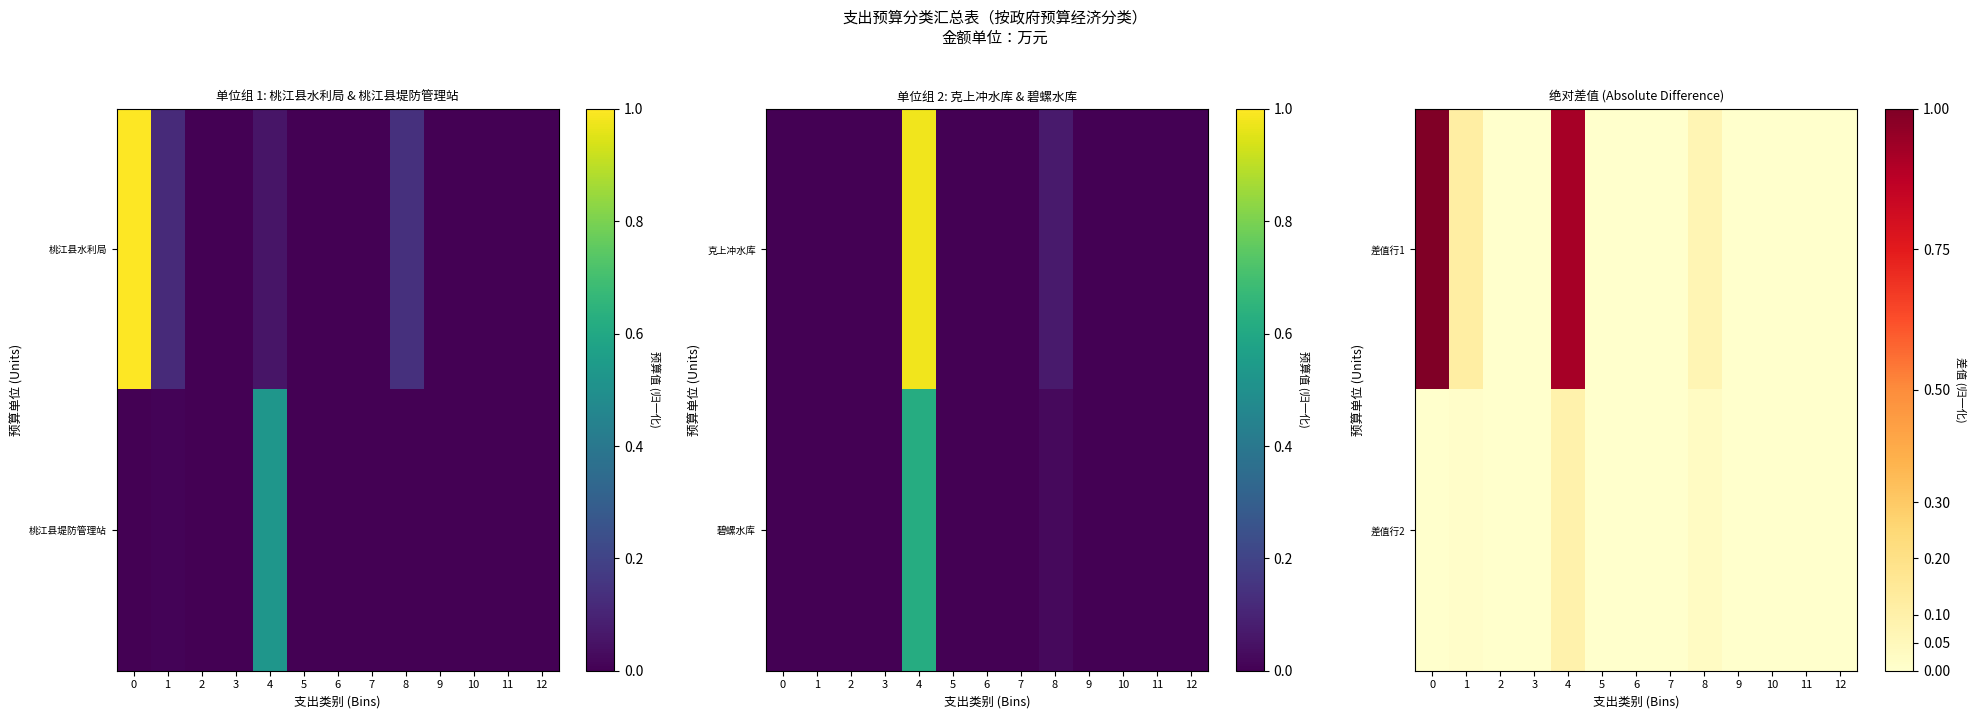

Reading right to left, transcribe all the data shown in this chart.

差值行1: 12=0.0	11=0.0	10=0.0	9=0.0	8=0.1	7=0.0	6=0.0	5=0.0	4=0.9	3=0.0	2=0.0	1=0.1	0=1.0
差值行2: 12=0.0	11=0.0	10=0.0	9=0.0	8=0.0	7=0.0	6=0.0	5=0.0	4=0.1	3=0.0	2=0.0	1=0.0	0=0.0